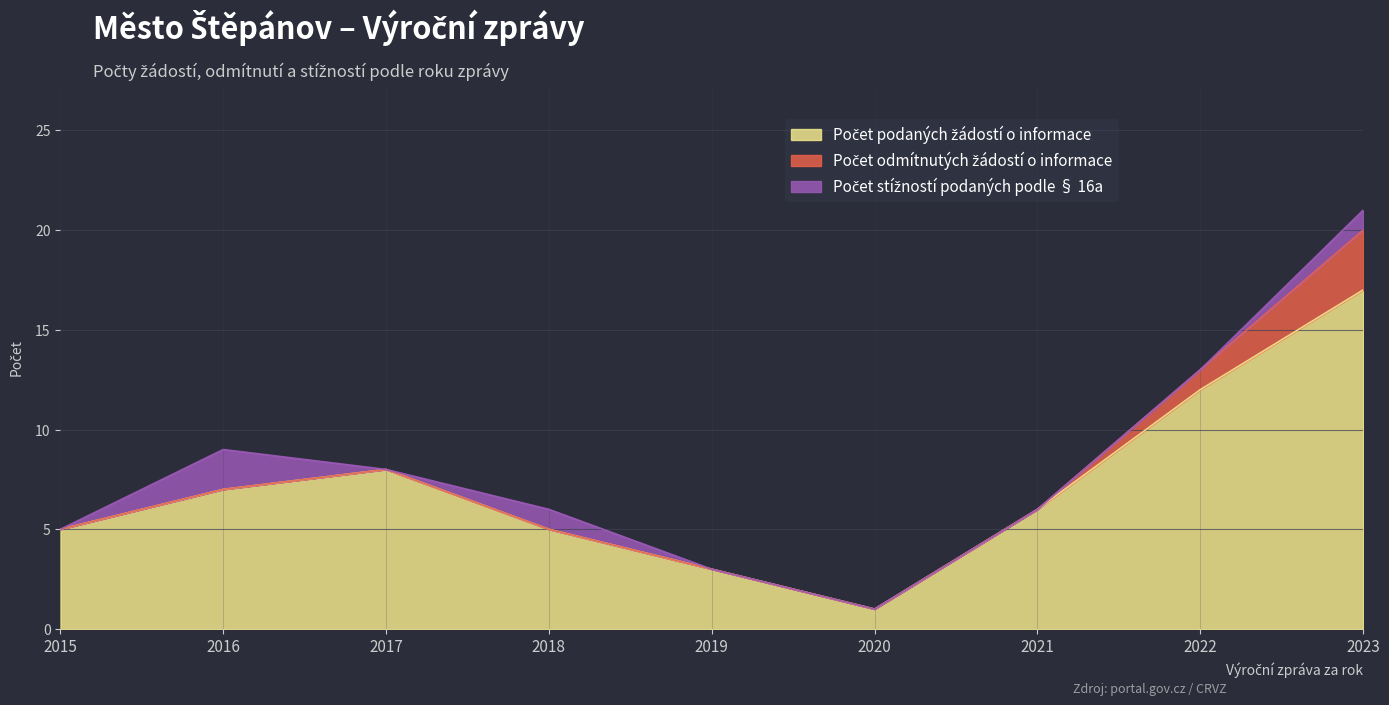

True or false: Počet stížností podaných podle § 16a and Počet podaných žádostí o informace intersect in this chart.

False